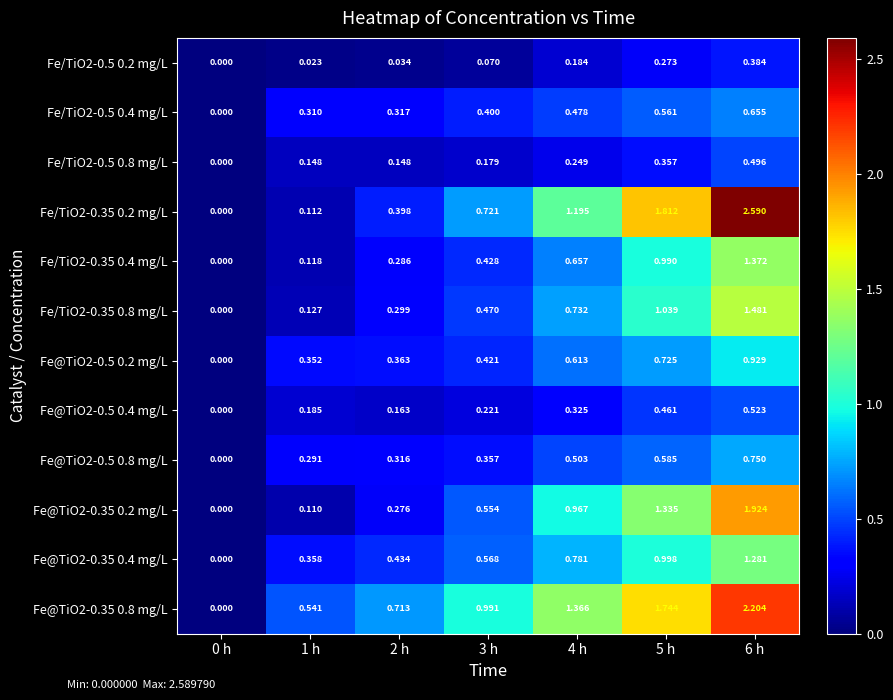

Is the value of Fe/TiO2-0.5 0.2 mg/L at 2 h greater than the value of Fe/TiO2-0.35 0.2 mg/L at 5 h?

No